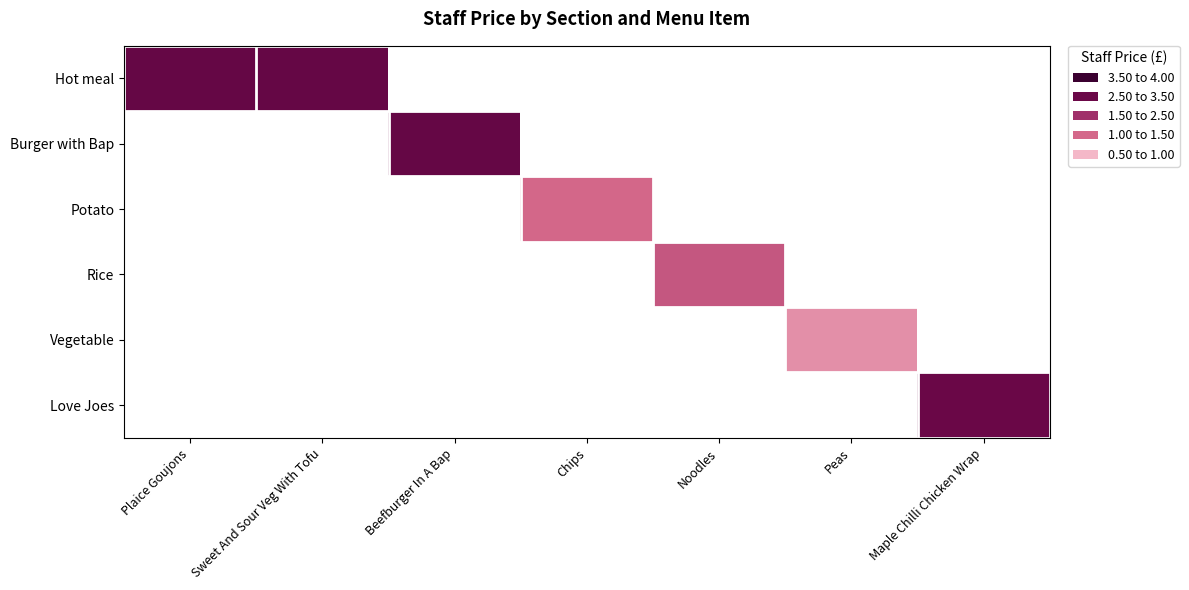

Which category has the lowest value across all series?

Peas